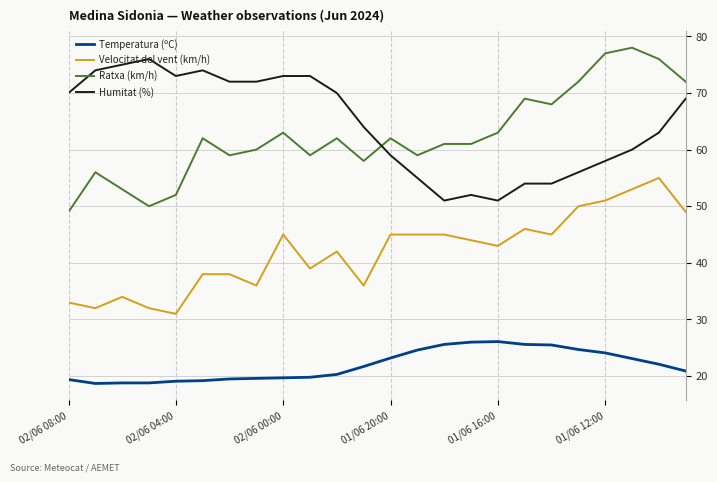

True or false: Ratxa (km/h) and Temperatura (ºC) cross at least once.

False